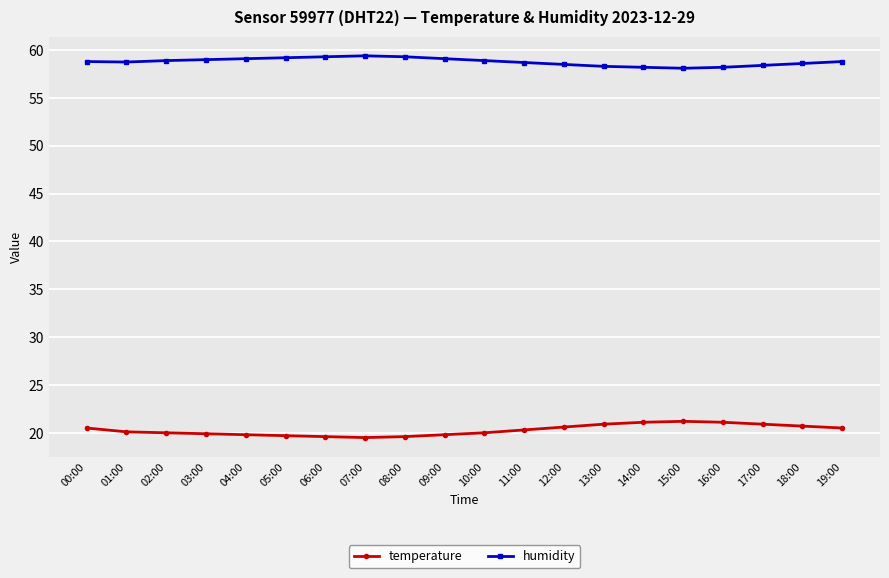

What is the maximum value shown in the chart?

59.4